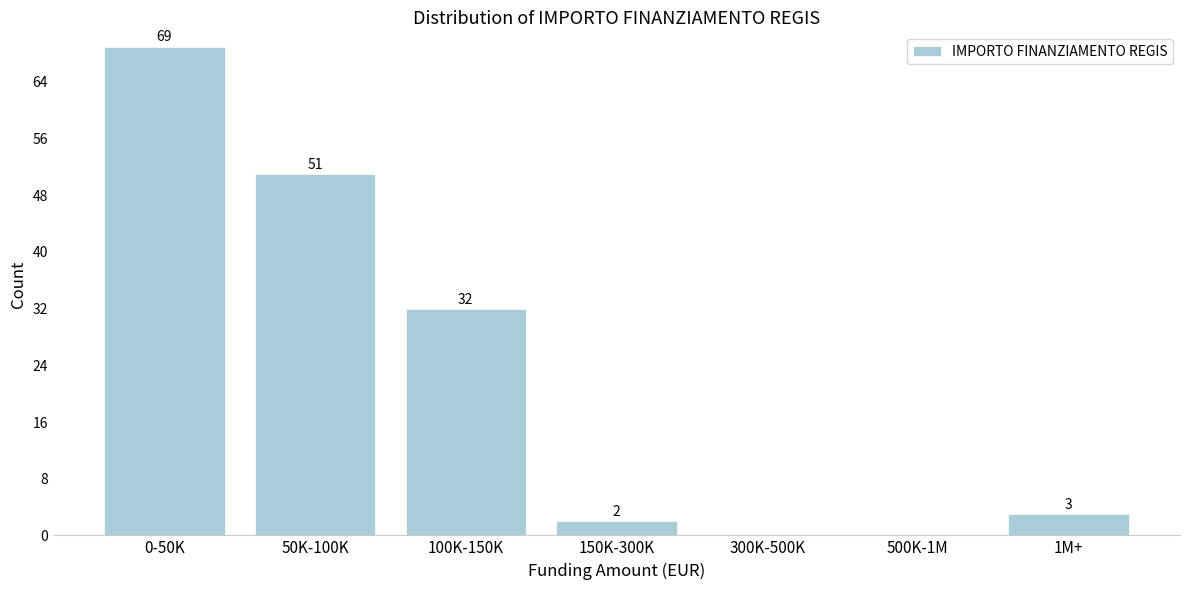

Reading left to right, list all the values displayed in this chart.

0-50K=69	50K-100K=51	100K-150K=32	150K-300K=2	300K-500K=0	500K-1M=0	1M+=3